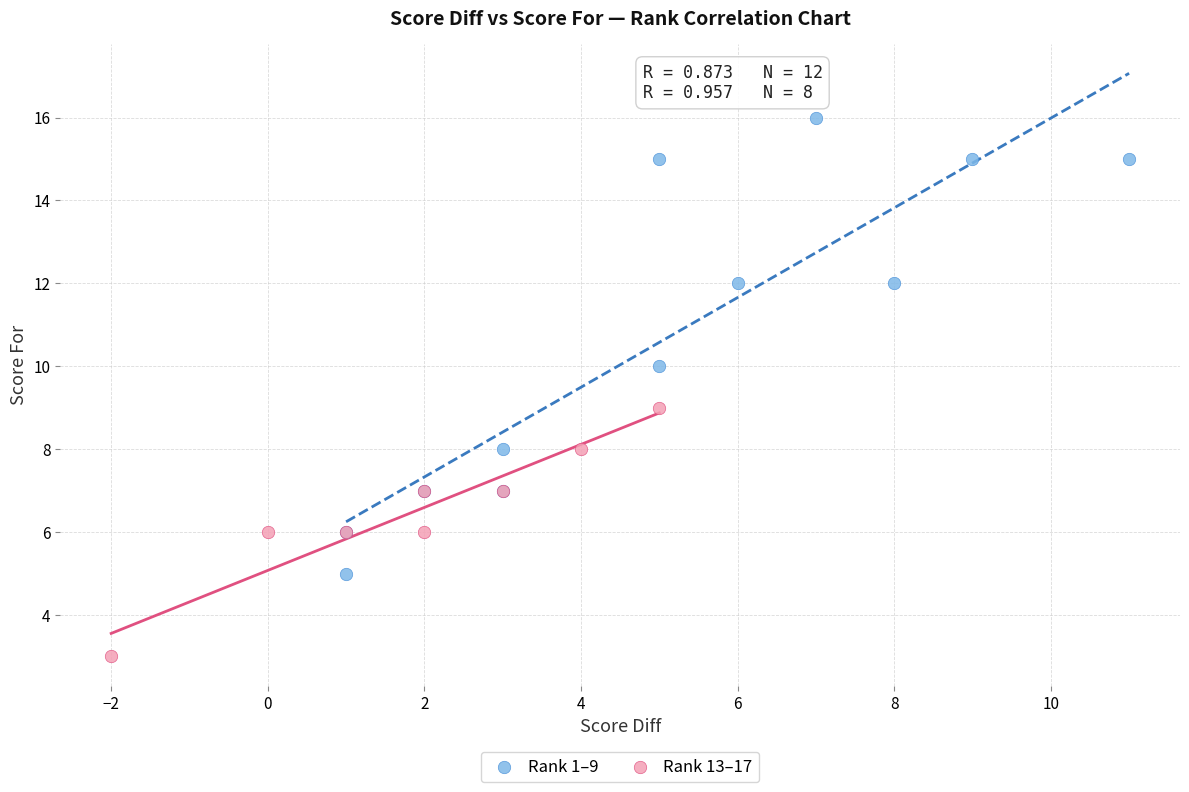

Which series reaches the minimum Y coordinate?

Rank 13–17